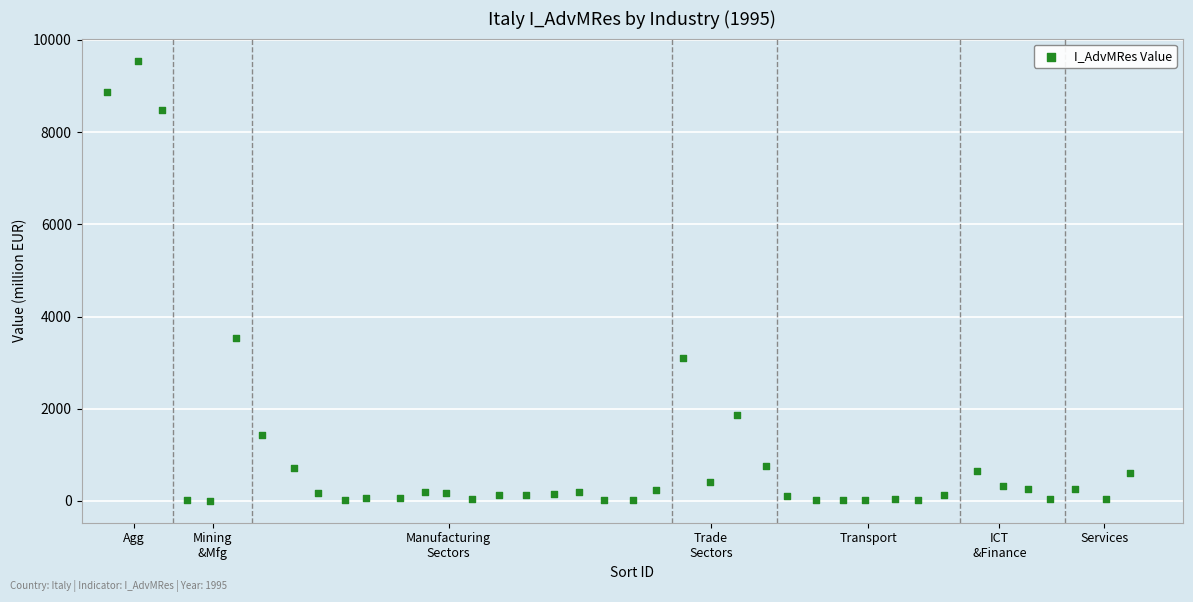

What is the range of Y values (max minus min)?

9547.1